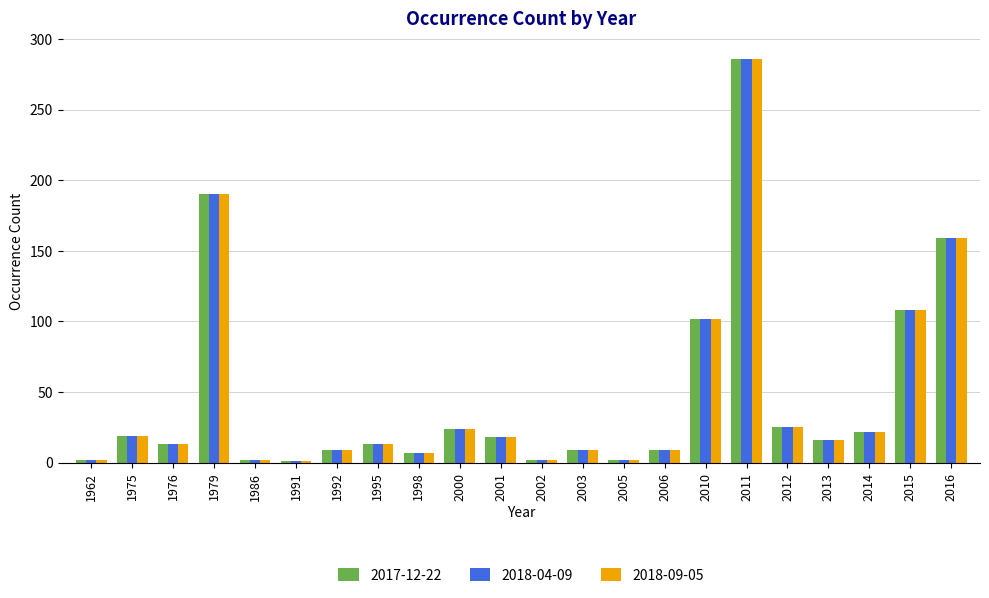

At which category is the sum across all series the highest?

2011